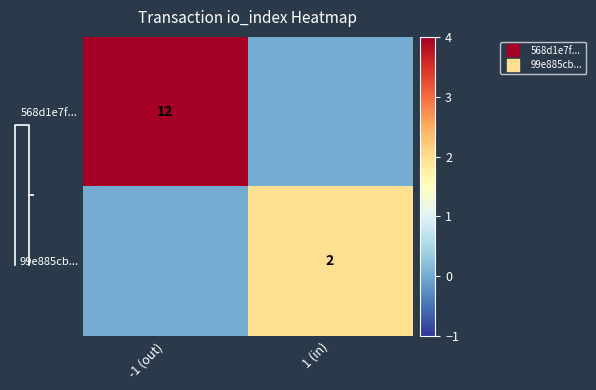

At which category does the chart reach its minimum across all series?

1 (in)